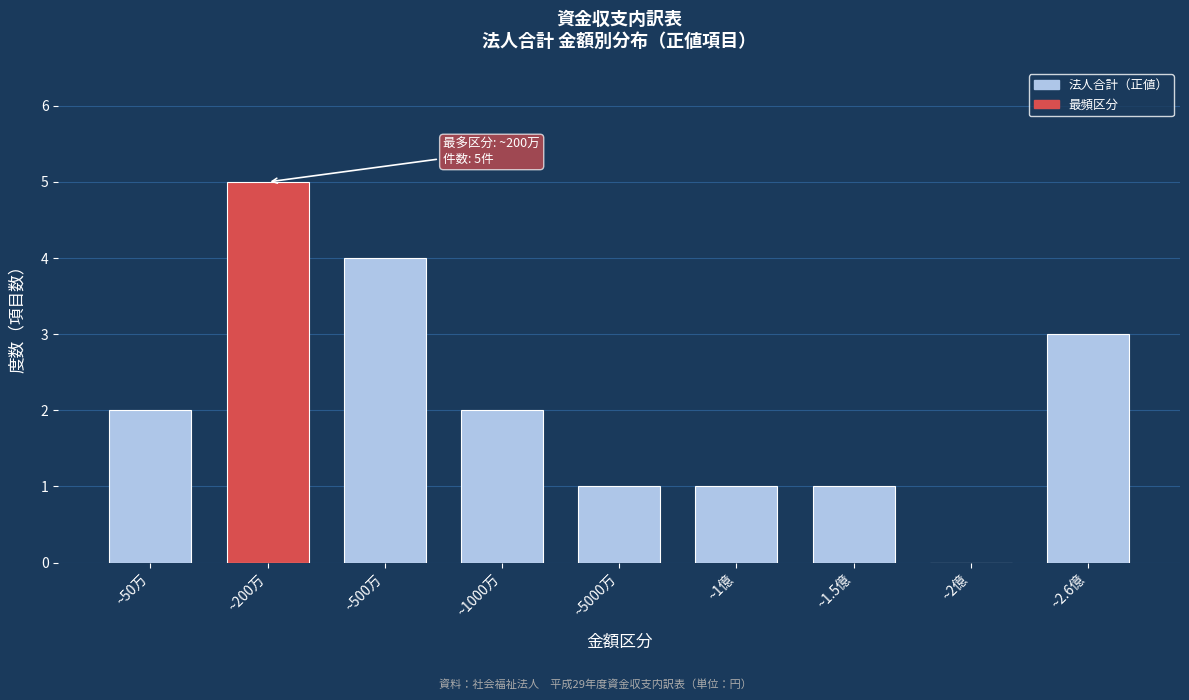

Reading right to left, extract all data points from this chart.

~2.6億=3	~2億=0	~1.5億=1	~1億=1	~5000万=1	~1000万=2	~500万=4	~200万=5	~50万=2